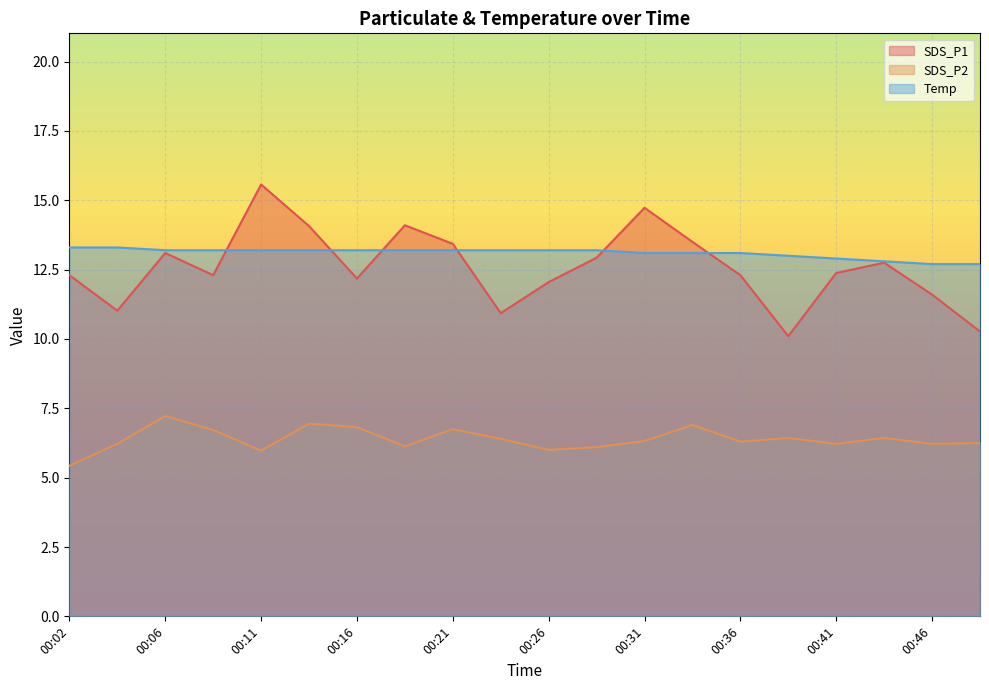

After their last crossing, which series has the higher values: Temp or SDS_P1?

Temp